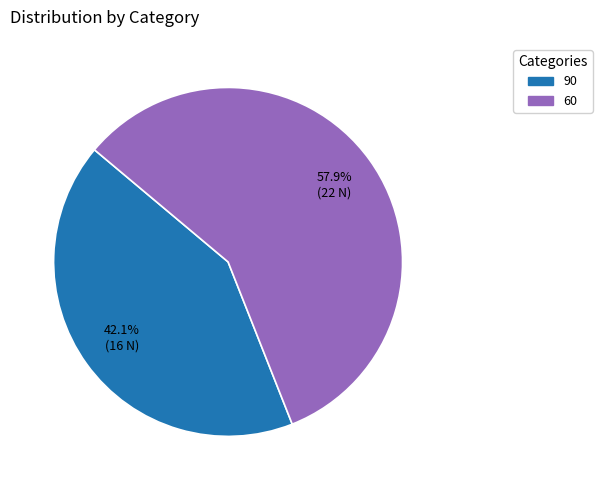

How many slices are in this pie chart?

2